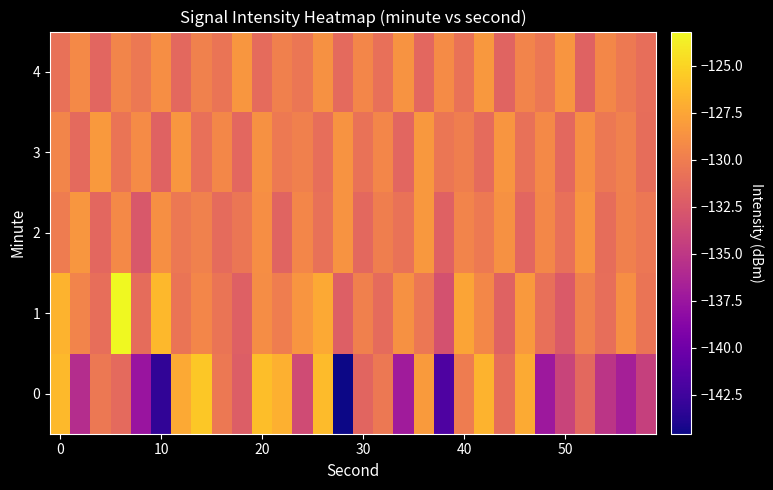

Reading left to right, what are all the values shown in this chart?

0: -126.4	-135.7	-130.3	-131.3	-137.6	-143.2	-127.3	-125.6	-130.3	-132.2	-126.1	-126.9	-133.5	-126.3	-144.6	-131.6	-130.3	-137.1	-128.1	-141.7	-130.1	-126.7	-131.0	-127.2	-137.4	-134.1	-131.4	-135.2	-136.8	-134.4
1: -126.7	-129.6	-130.9	-123.2	-131.2	-126.5	-130.5	-129.4	-130.6	-132.0	-129.0	-130.0	-128.5	-127.3	-132.1	-129.8	-131.2	-128.7	-130.4	-133.1	-127.6	-129.3	-131.8	-128.2	-130.9	-132.4	-129.7	-131.0	-128.9	-130.6
2: -130.1	-128.4	-131.5	-129.2	-132.6	-128.8	-130.3	-129.7	-131.2	-130.5	-128.9	-131.7	-129.4	-130.8	-128.6	-131.4	-129.9	-130.7	-128.3	-131.9	-129.6	-130.2	-128.7	-131.6	-129.3	-130.9	-128.5	-131.1	-129.8	-130.4
3: -129.5	-131.3	-128.2	-130.6	-129.1	-131.8	-128.4	-130.9	-129.3	-131.5	-128.7	-130.2	-129.8	-131.0	-128.6	-130.7	-129.4	-131.6	-128.3	-130.5	-129.9	-131.2	-128.5	-130.8	-129.2	-131.4	-128.8	-130.3	-129.7	-131.1
4: -130.8	-129.2	-131.6	-129.5	-130.3	-128.9	-131.4	-129.7	-130.6	-128.4	-131.2	-129.8	-130.5	-128.7	-131.3	-129.4	-130.9	-128.6	-131.5	-129.1	-130.7	-128.3	-131.7	-129.6	-130.4	-128.5	-131.8	-129.3	-130.2	-131.0